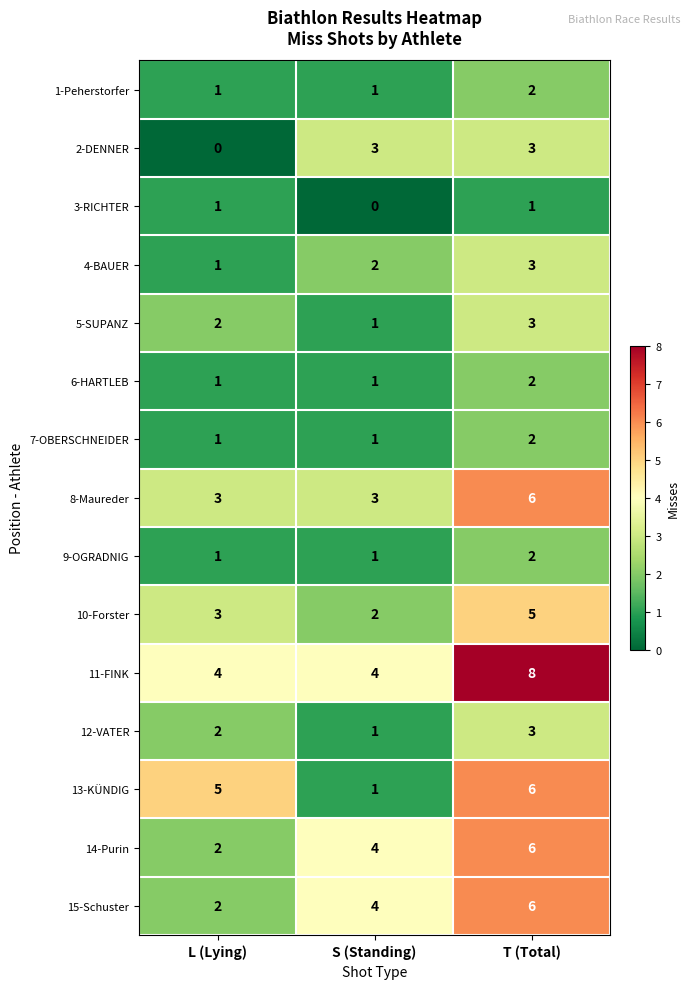

The 2-DENNER series shows 1 at T (Total). True or false?

False